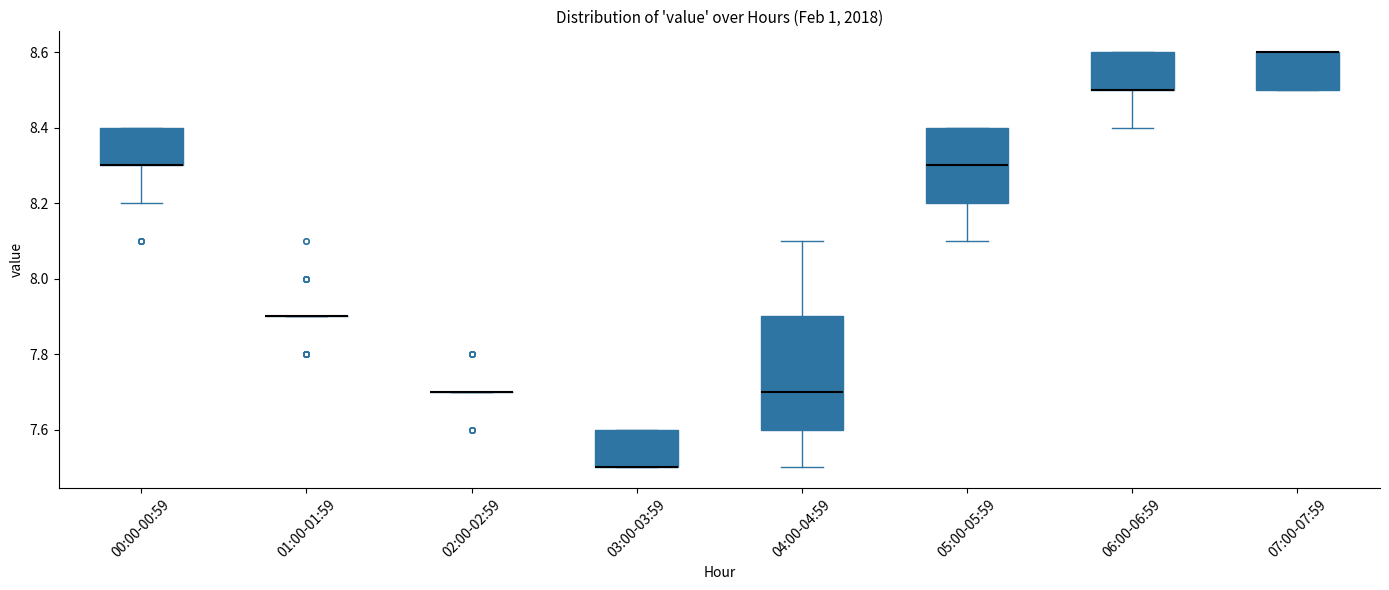

Which box is the tallest, from its lower edge to its upper edge?

04:00-04:59